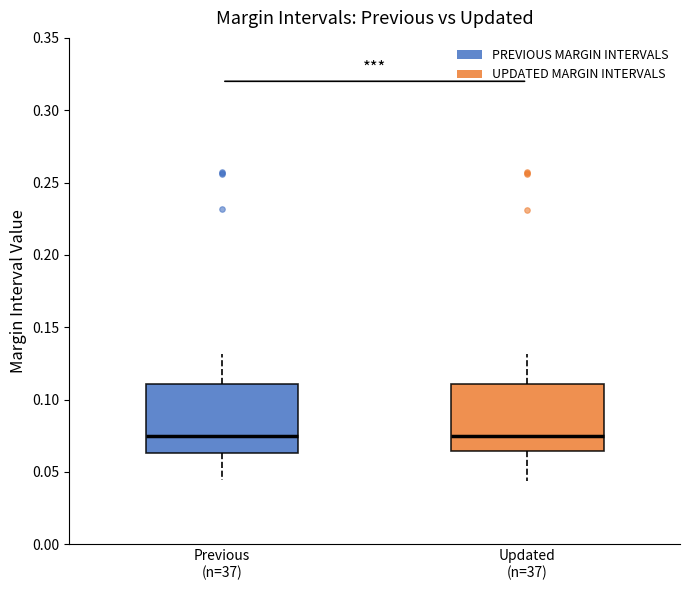

Reading left to right, read every box against the y-axis: the position of its median line, the range the box covers, and the ends of its whiskers. The values are not printed on the chart, so give them approximately, as read against the axis.

Previous (n=37): median 0.075, box 0.065 to 0.110, whiskers 0.045 to 0.130
Updated (n=37): median 0.075, box 0.065 to 0.110, whiskers 0.045 to 0.130